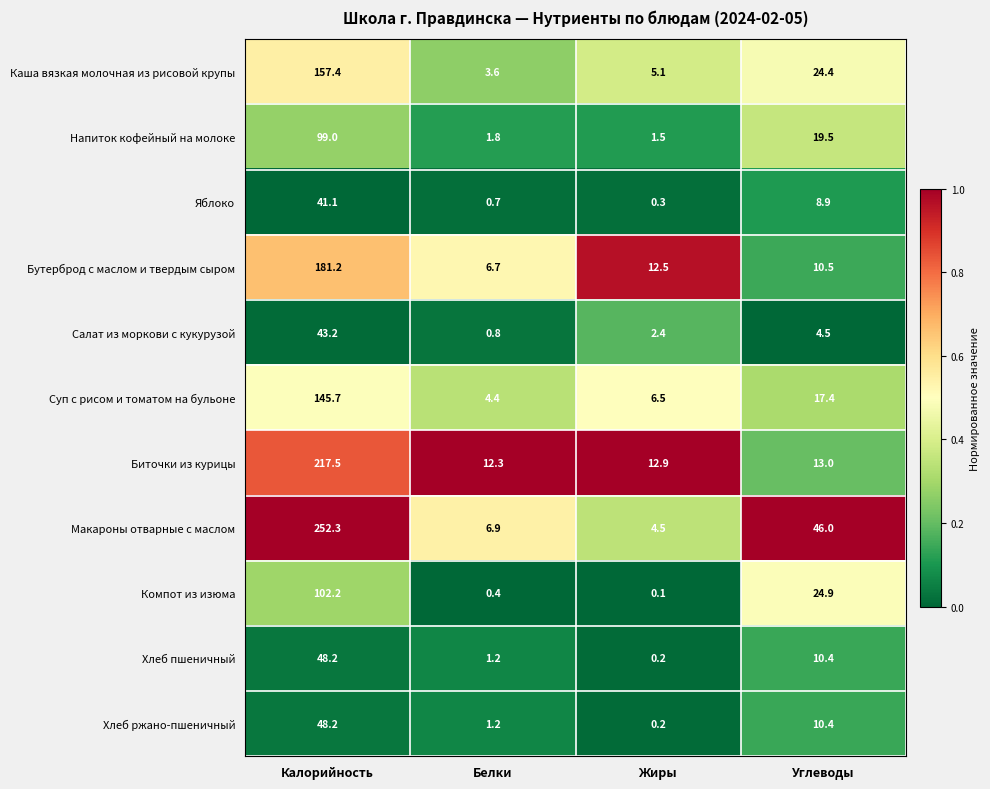

Is it true that Каша вязкая молочная из рисовой крупы equals 5.1 at Жиры?

True